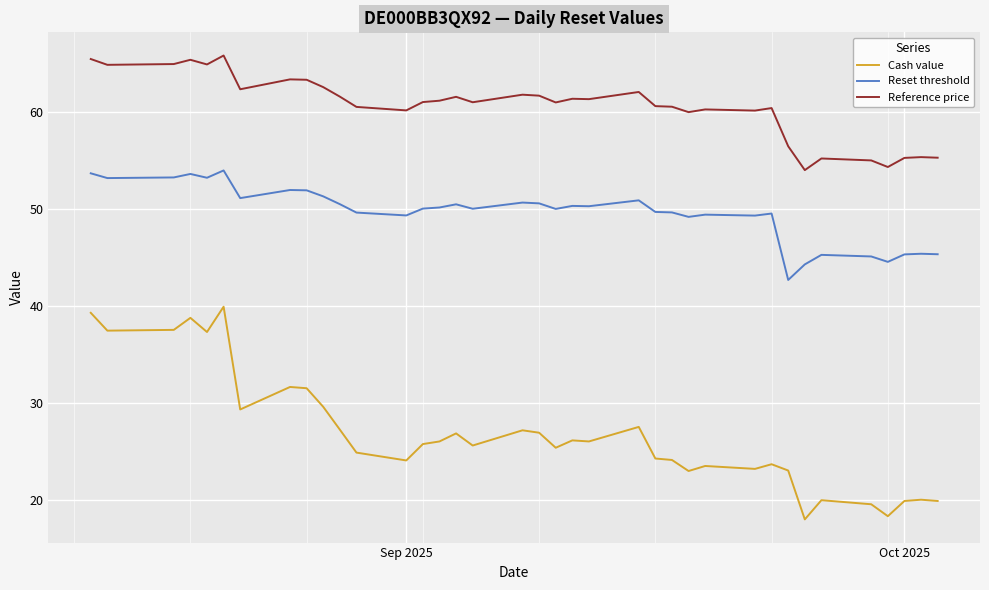

Which series has the largest total across all categories?

Reference price